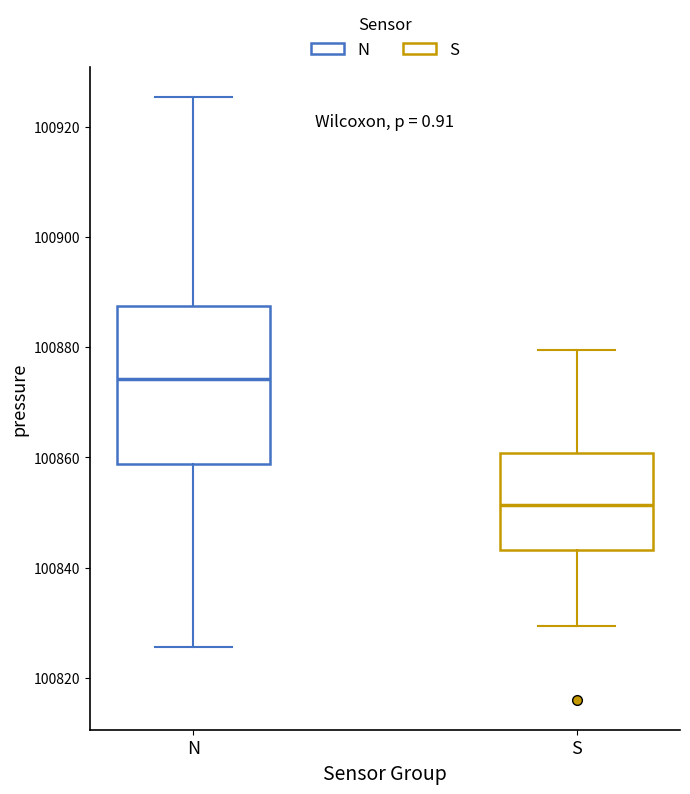

Reading left to right, transcribe this box plot: for each box, give where its median line is, the range the box spans, and where its two whiskers end, as read against the y-axis. The values are not printed on the chart, so give them approximately, as read against the axis.

N: median 100874, box 100858 to 100888, whiskers 100826 to 100926
S: median 100852, box 100844 to 100860, whiskers 100830 to 100880